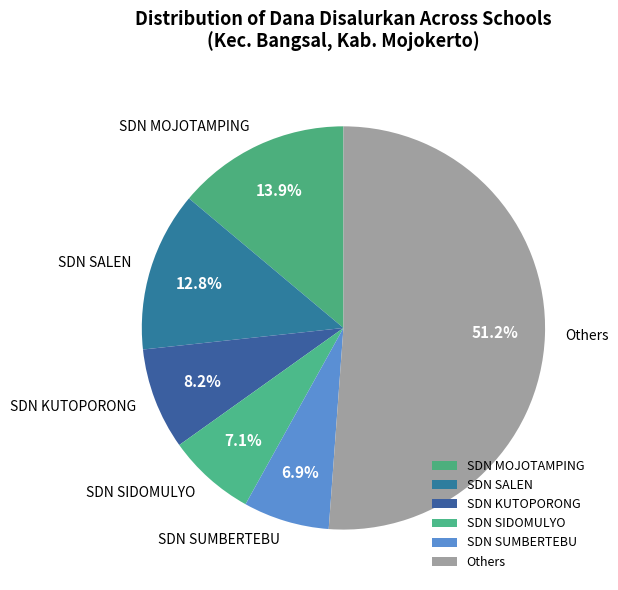

How many slices are in this pie chart?

6